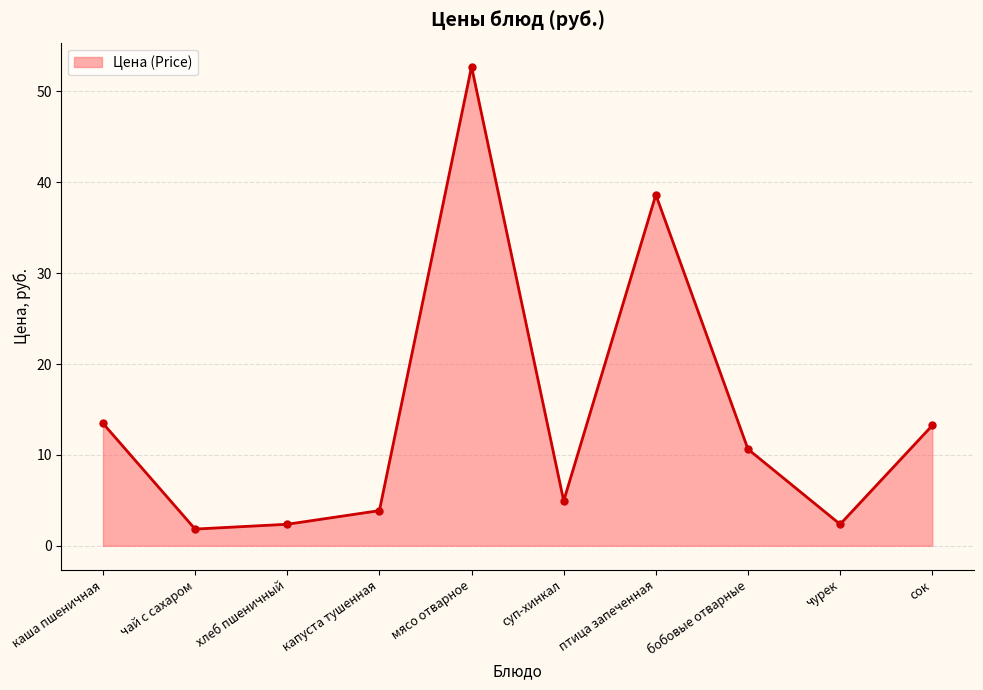

At which category does the chart reach its peak across all series?

мясо отварное